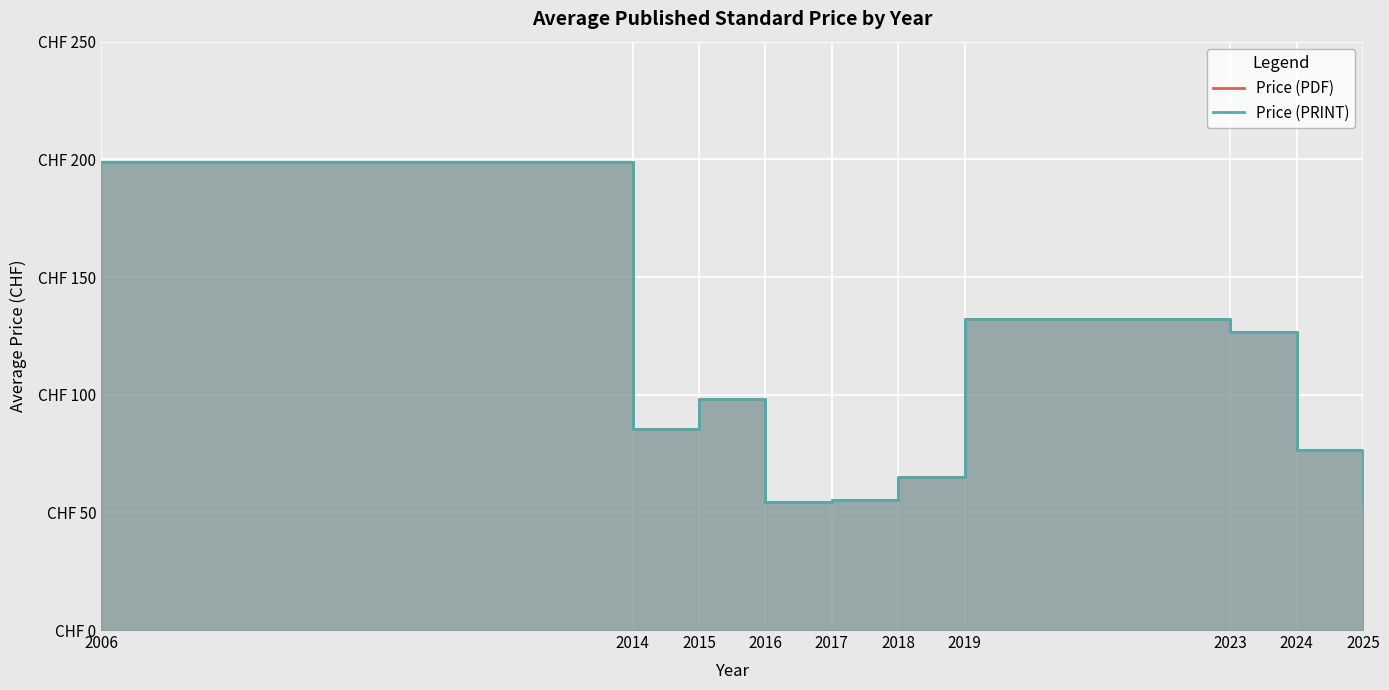

At which category does the chart reach its minimum across all series?

2025